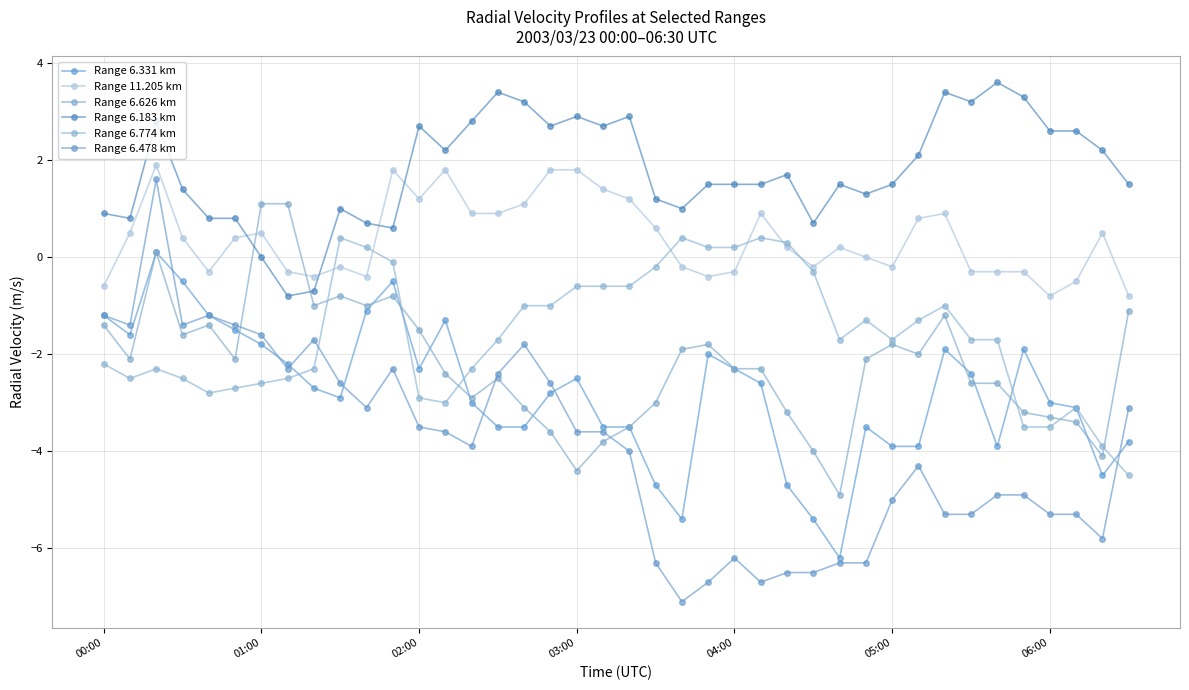

How many data points does each series have?

40